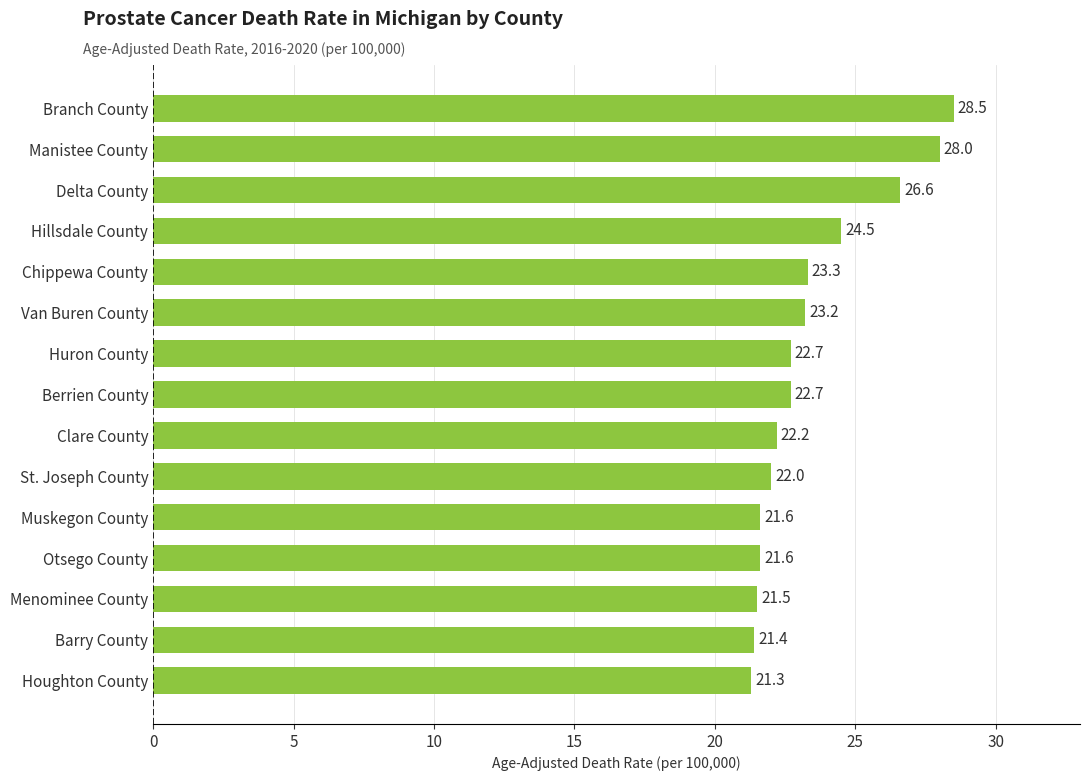

The chart shows a value of 26.6 at Delta County. True or false?

True